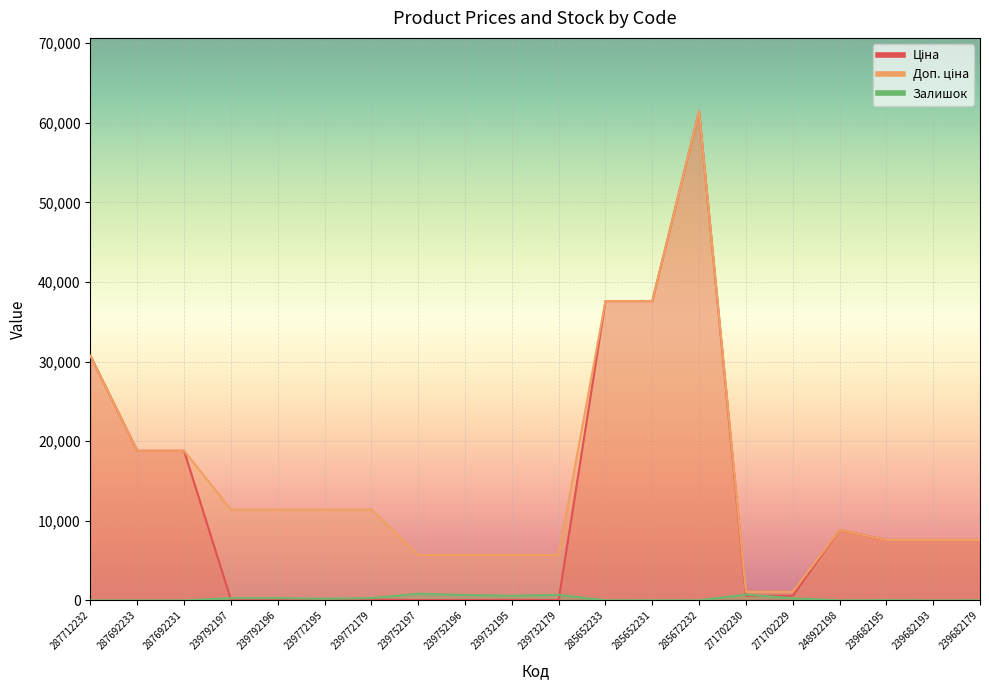

Where does the Залишок series first go above 218?

239792197